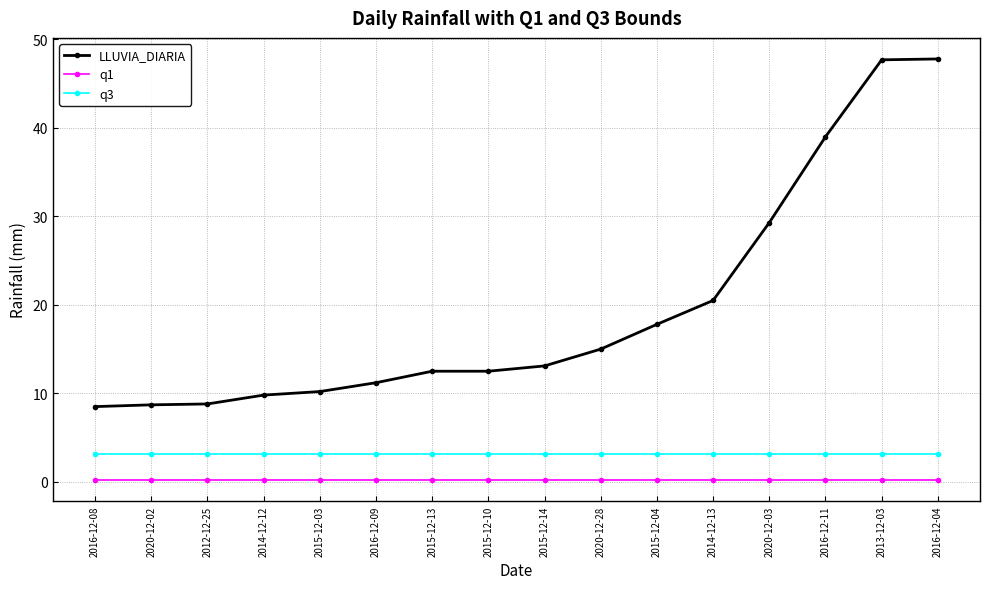

Which series has the largest range (max minus min)?

LLUVIA_DIARIA